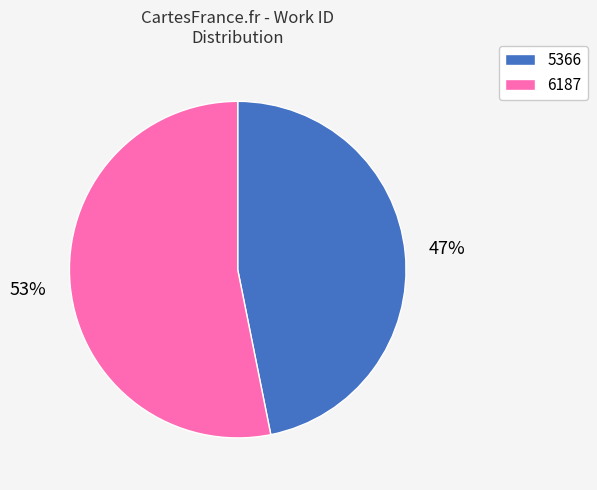

To the nearest percent, what is the combined percentage of 5366 and 6187?

100%